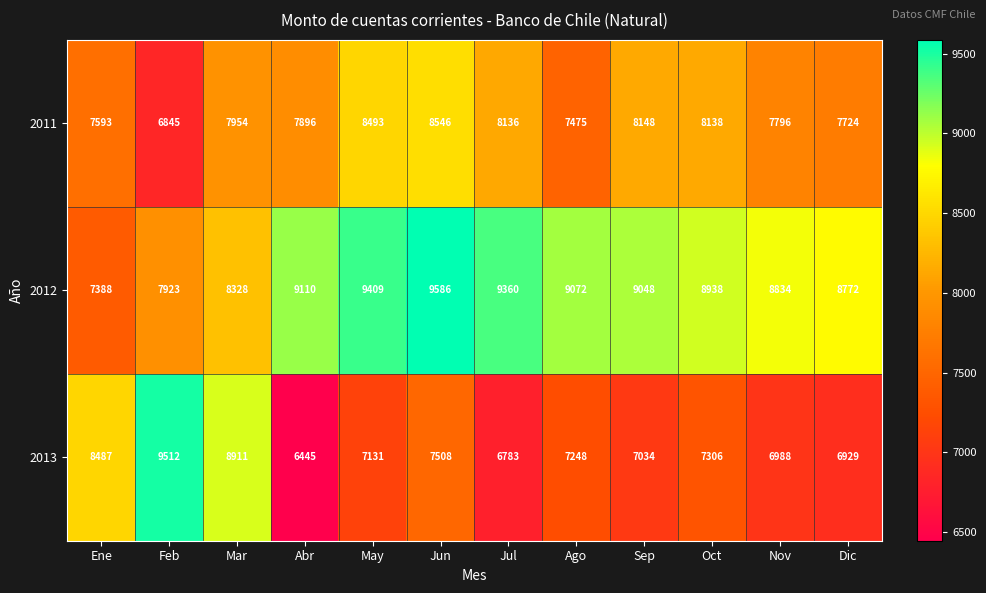

List the series in order of their peak value, lowest first.

2011, 2013, 2012